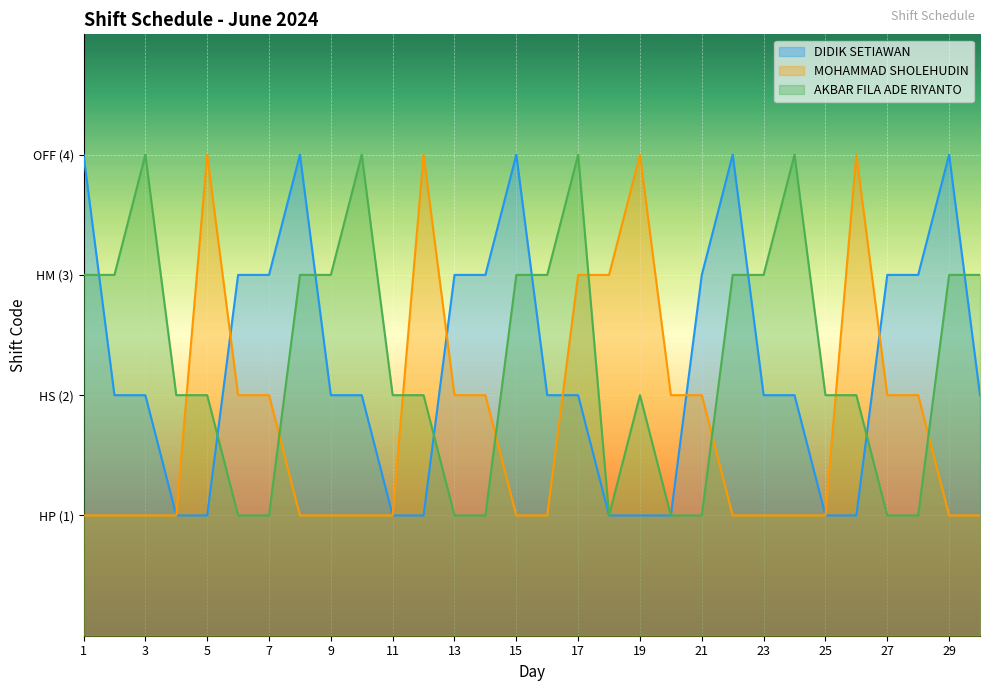

Count the MOHAMMAD SHOLEHUDIN values in the range 1 to 2.

24